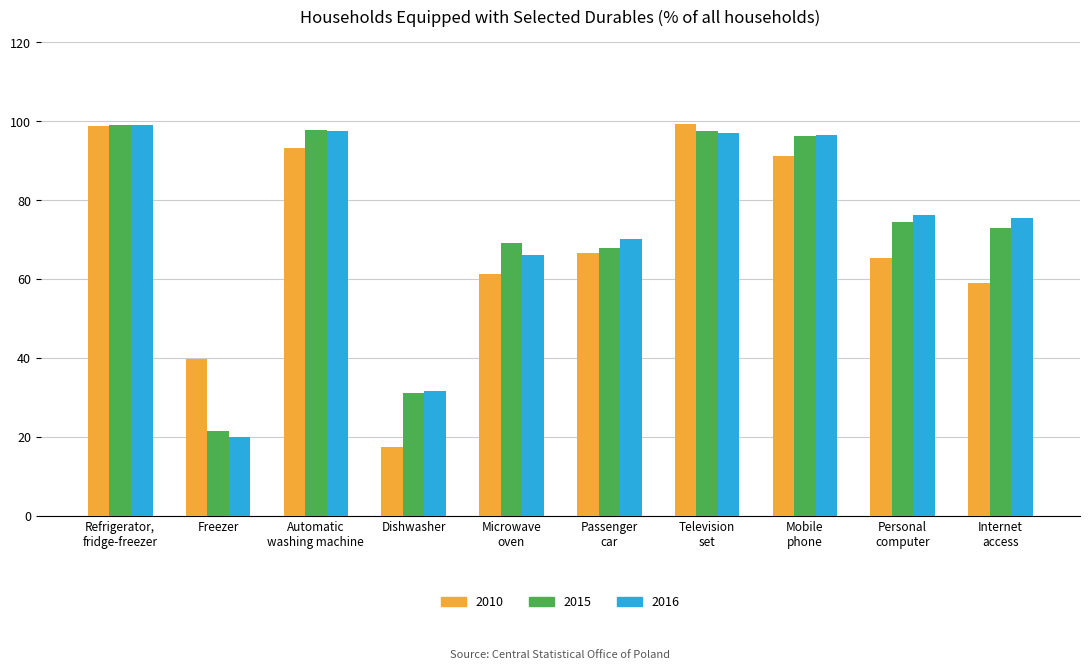

The 2010 series shows 93.6 at Microwave
oven. True or false?

False